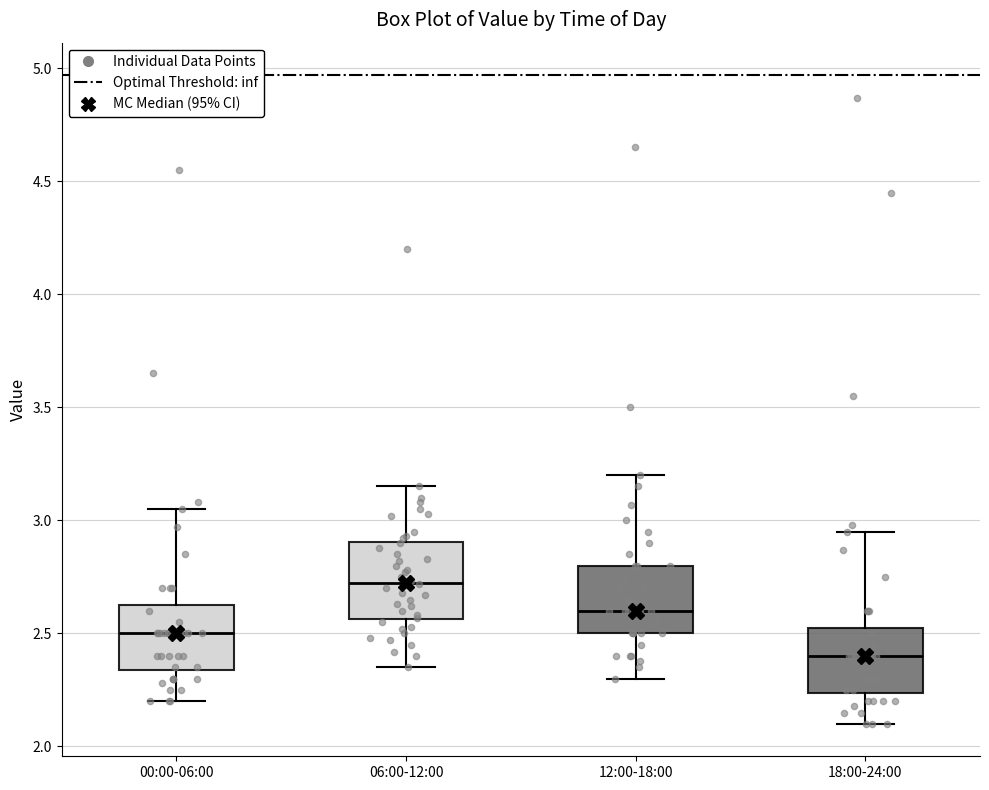

Which box has the highest median line?

06:00-12:00